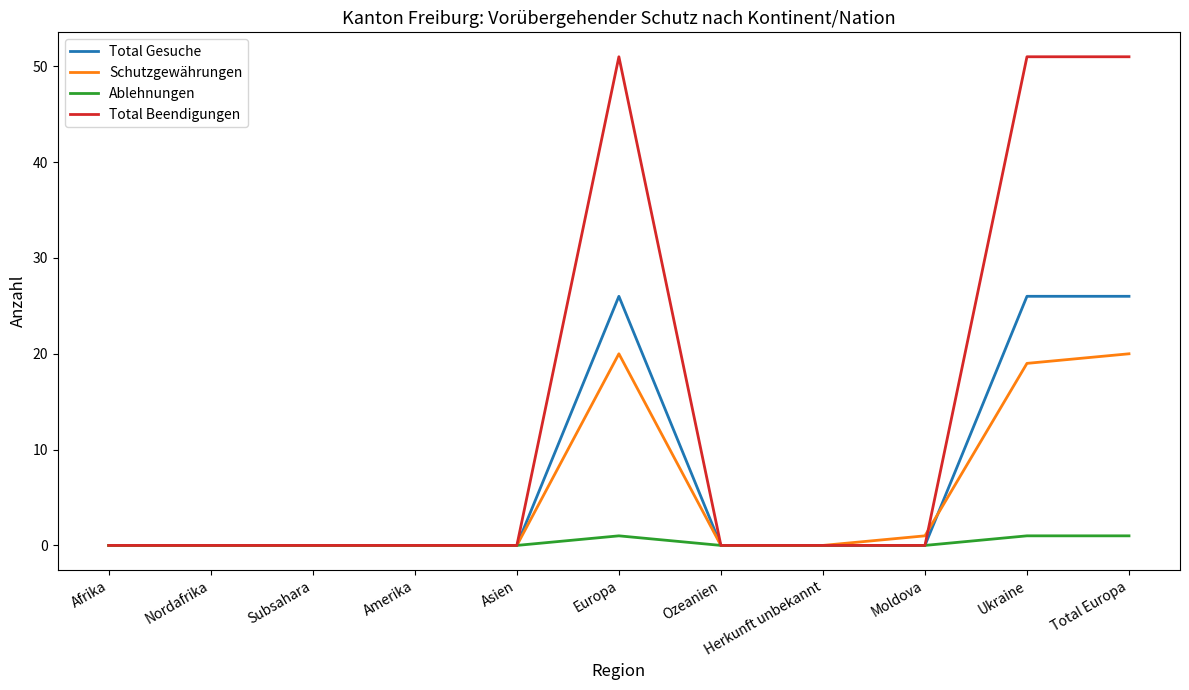

Which series has the widest spread of values?

Total Beendigungen